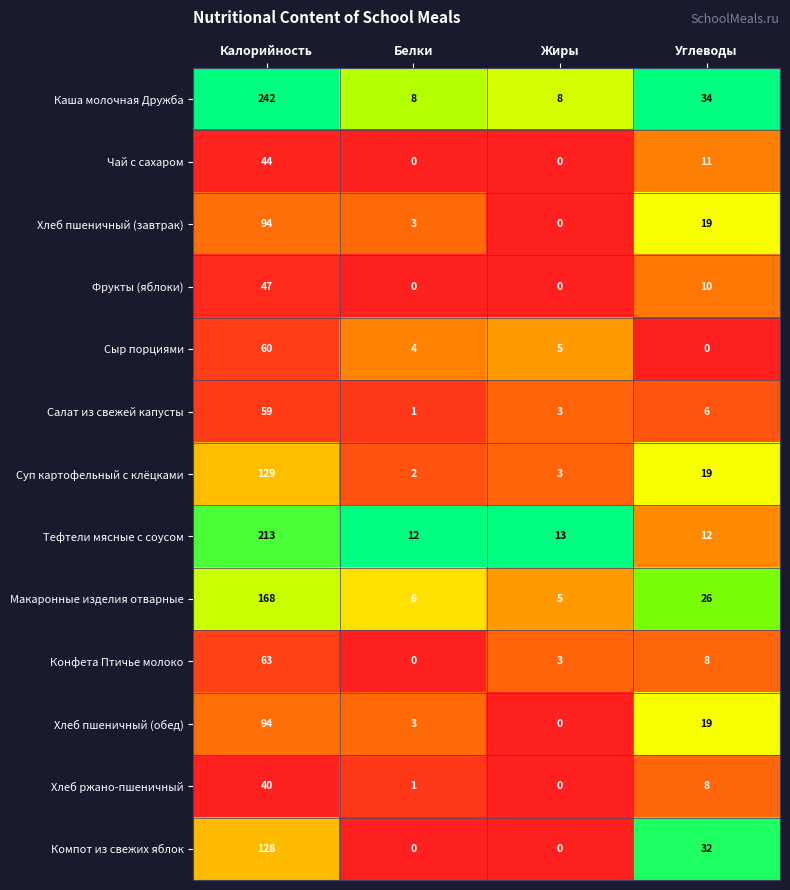

Which series has the largest total across all categories?

Каша молочная Дружба